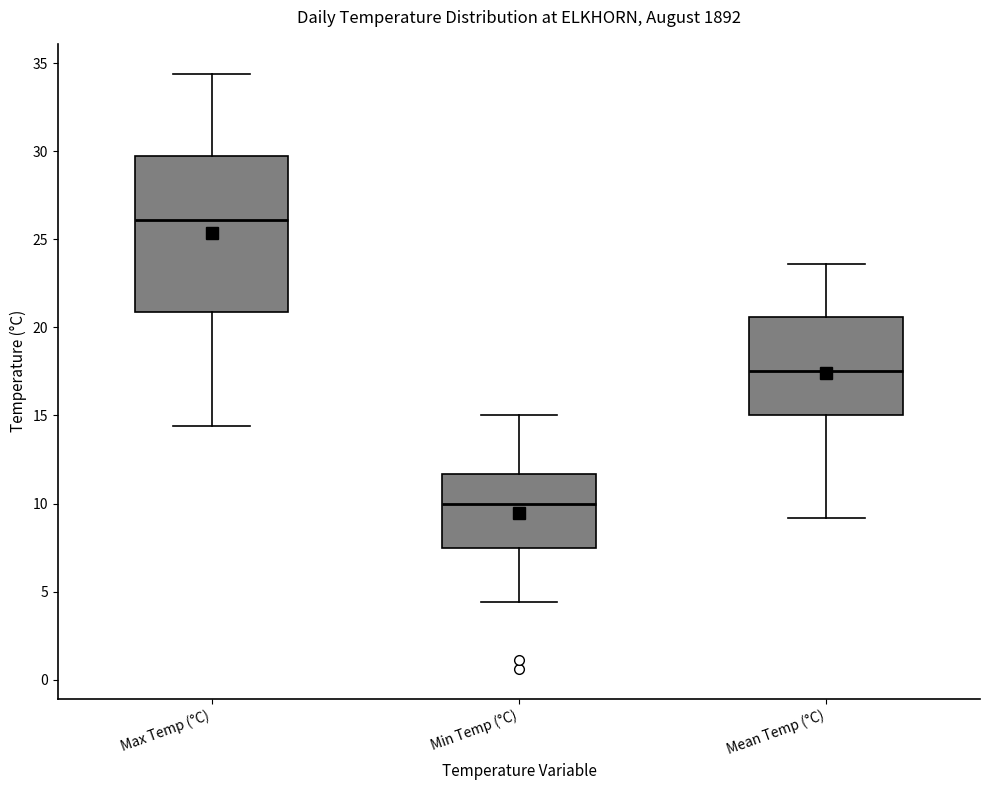

Which box's median line is the lowest?

Min Temp (°C)